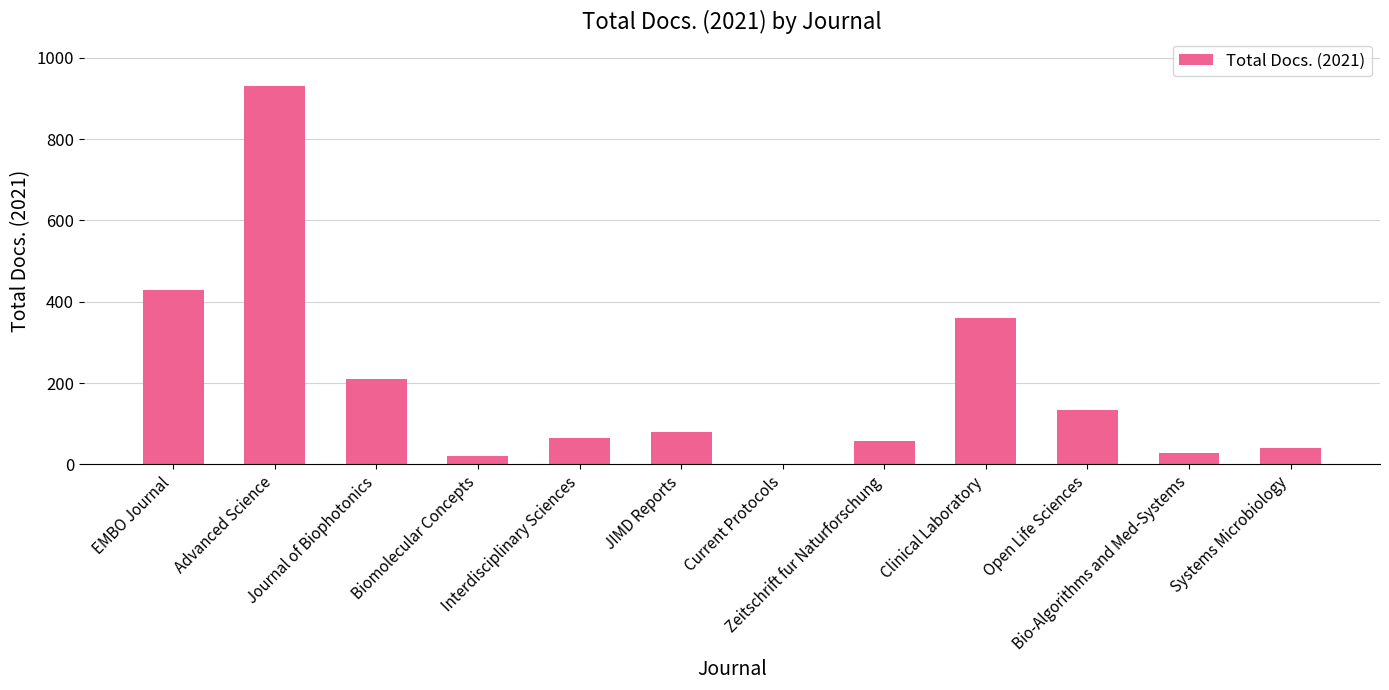

Approximately how many times larger is the value at Advanced Science compared to EMBO Journal?

2.2